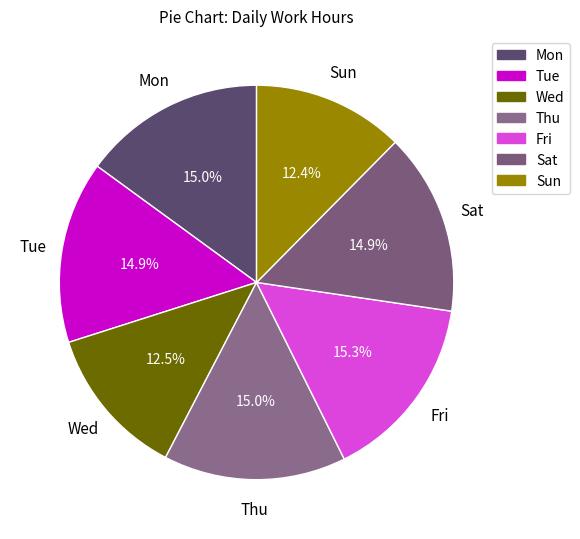

What portion of the pie excludes Fri?

84.7%